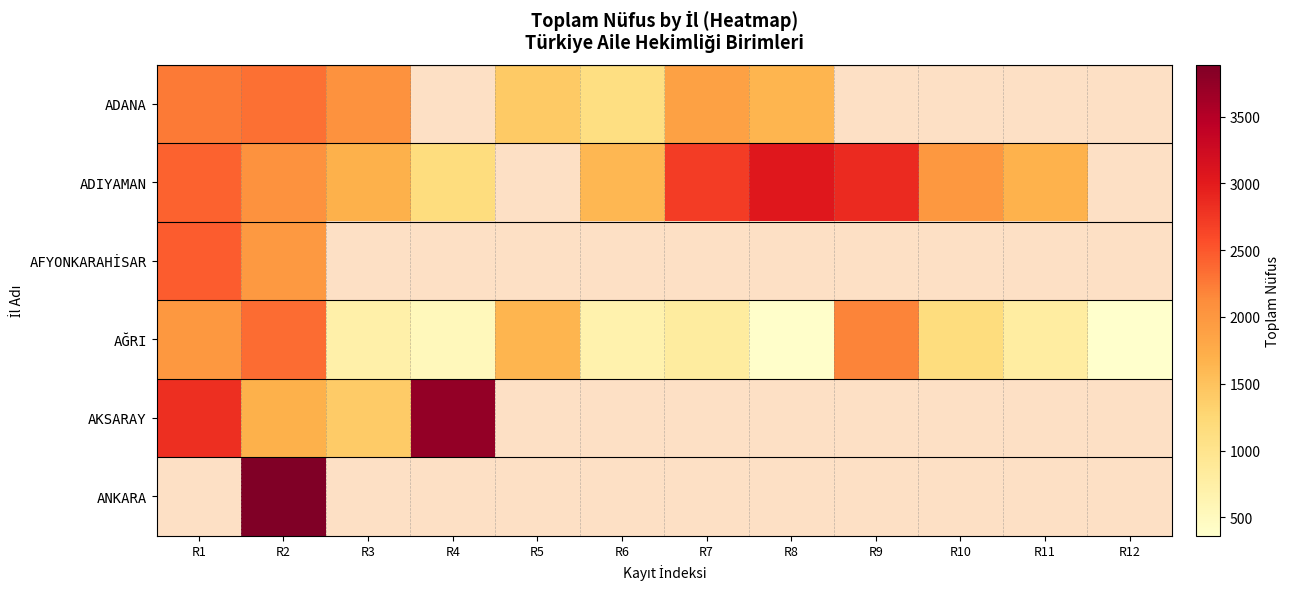

How many positive values does the AKSARAY series have?

4